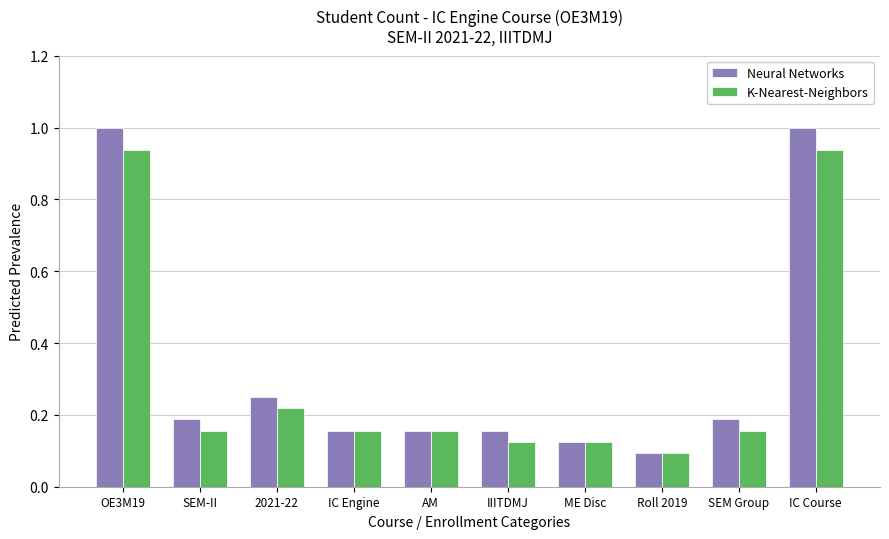

Which series has the largest range (max minus min)?

Neural Networks